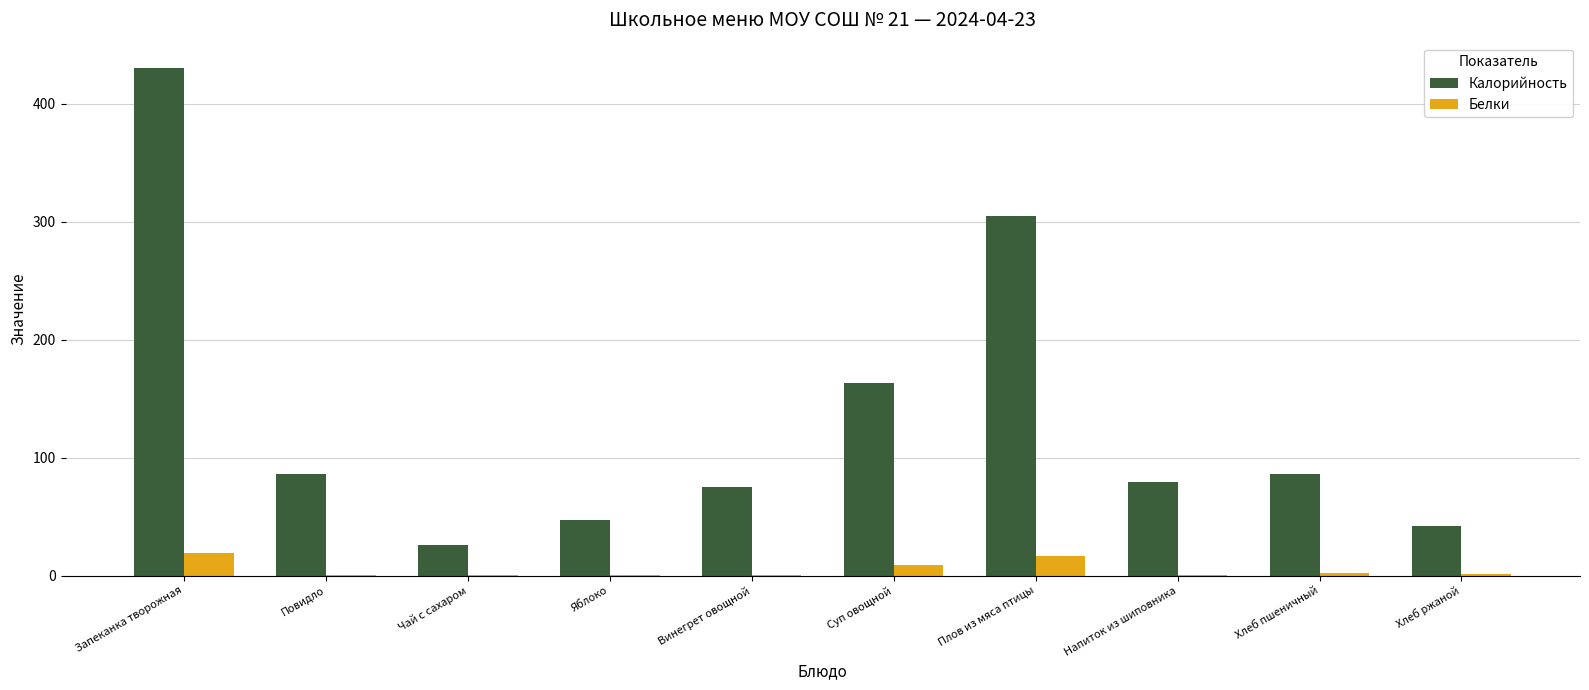

Which series has the largest total across all categories?

Калорийность